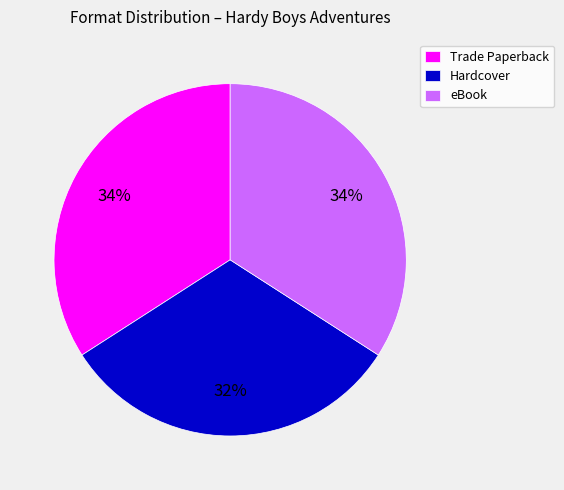

What is the smallest slice in the pie chart?

Hardcover